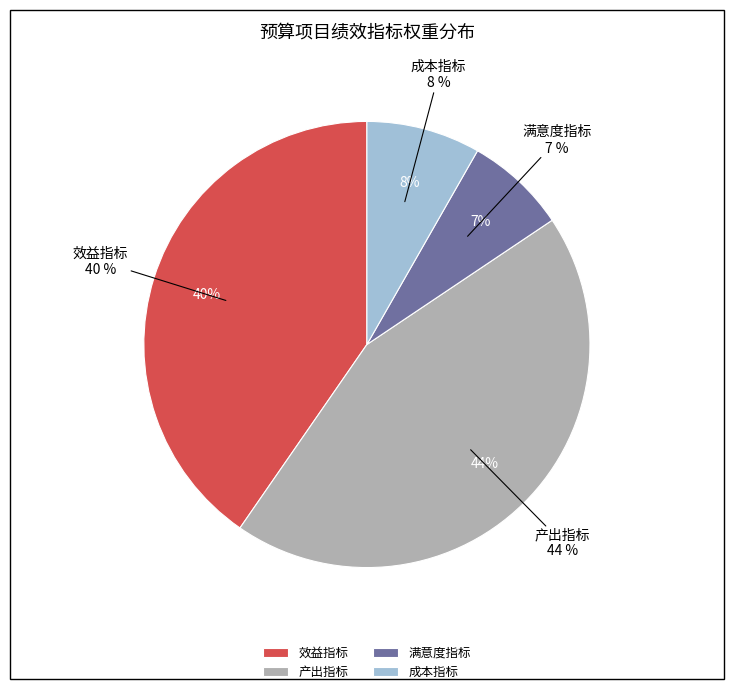

The 成本指标 slice represents 35% of the pie. True or false?

False